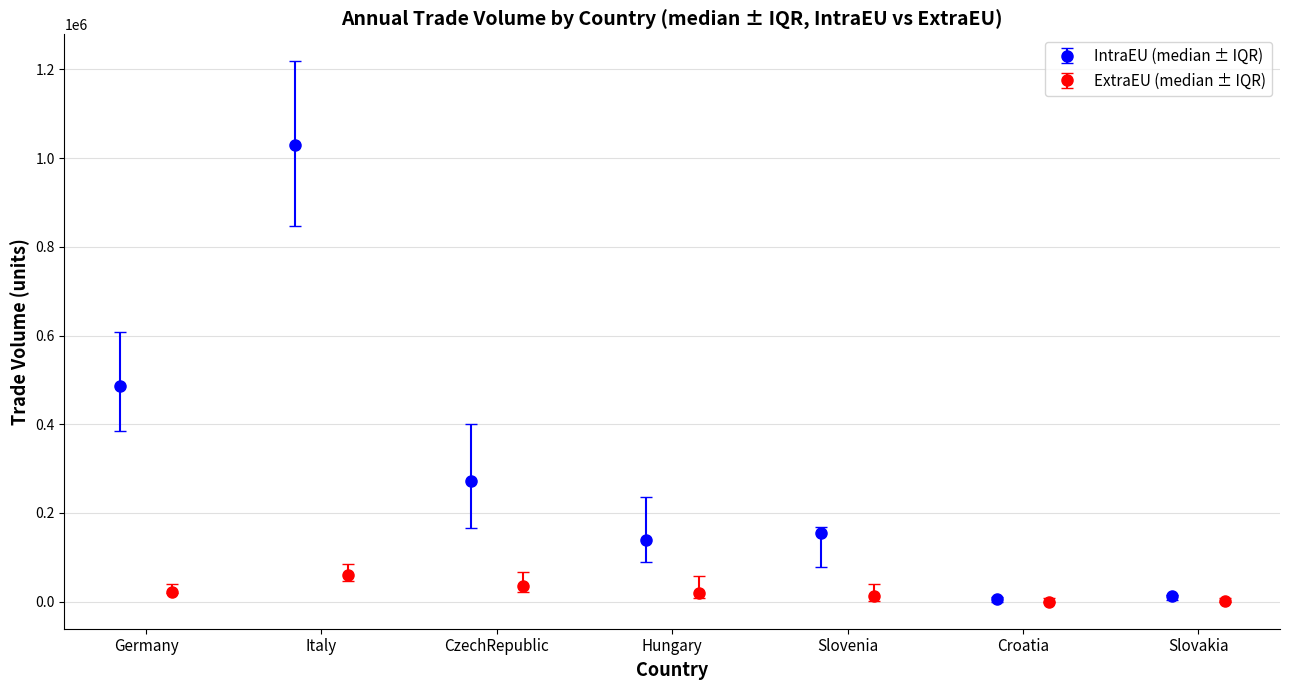

True or false: IntraEU (median ± IQR) has more than 2 interior local peaks.

False